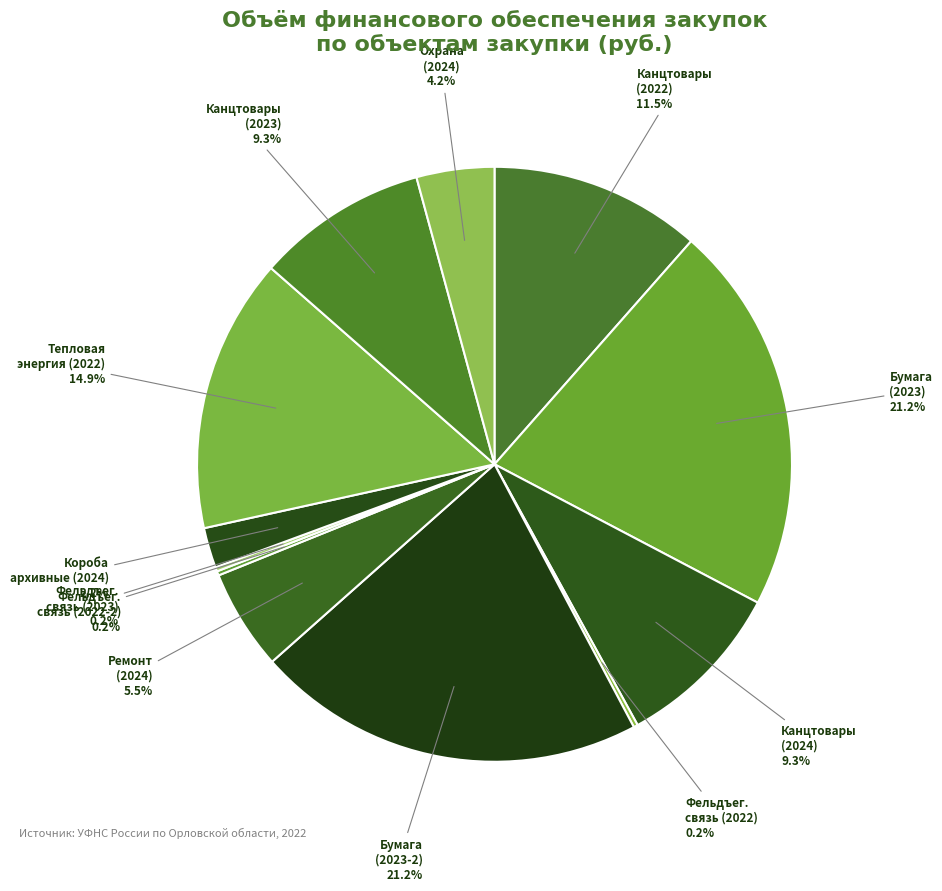

To the nearest percent, what is the average slice percentage?

8%